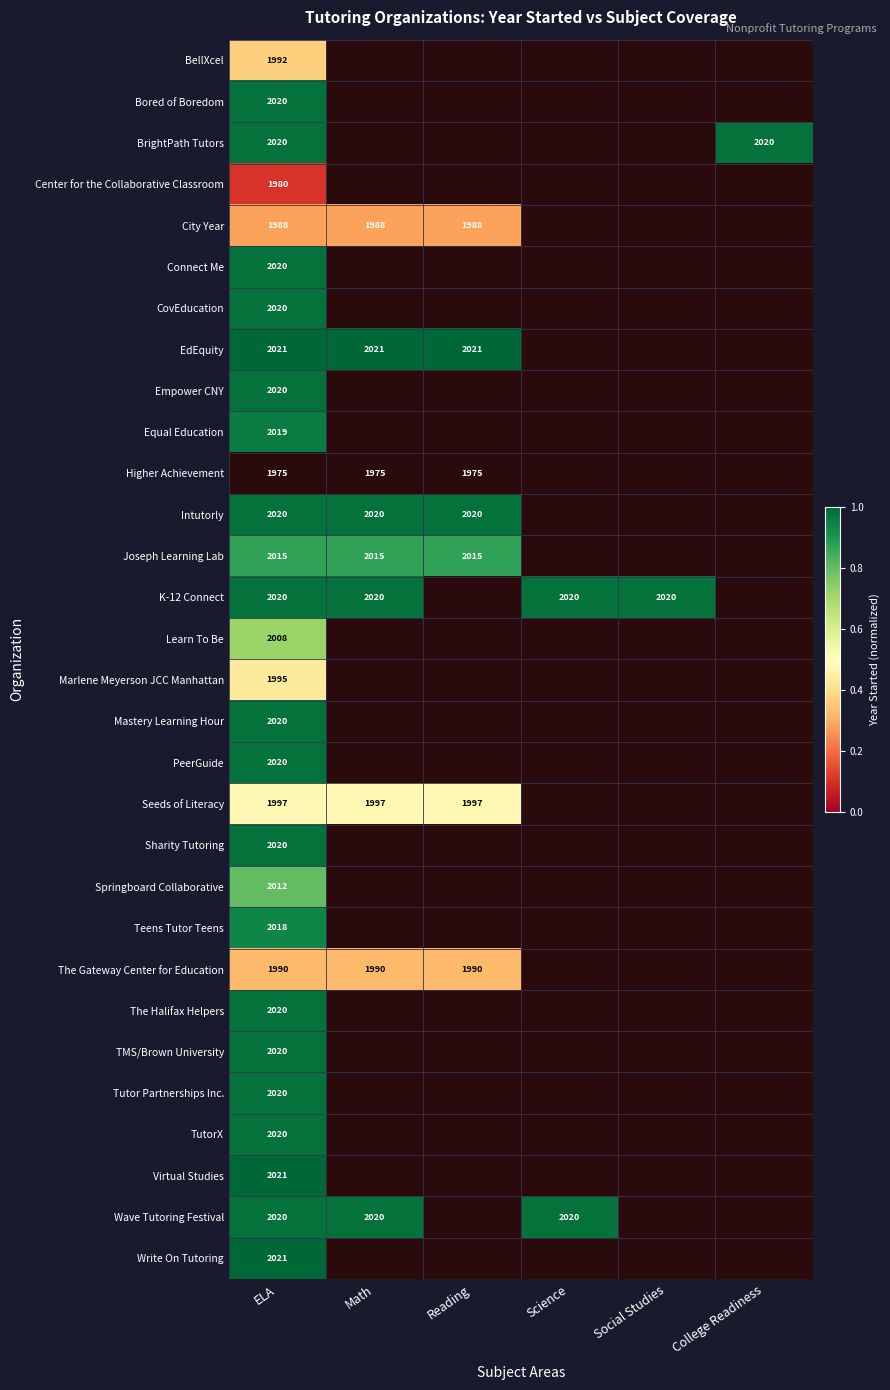

Is it true that Equal Education equals 2656 at ELA?

False